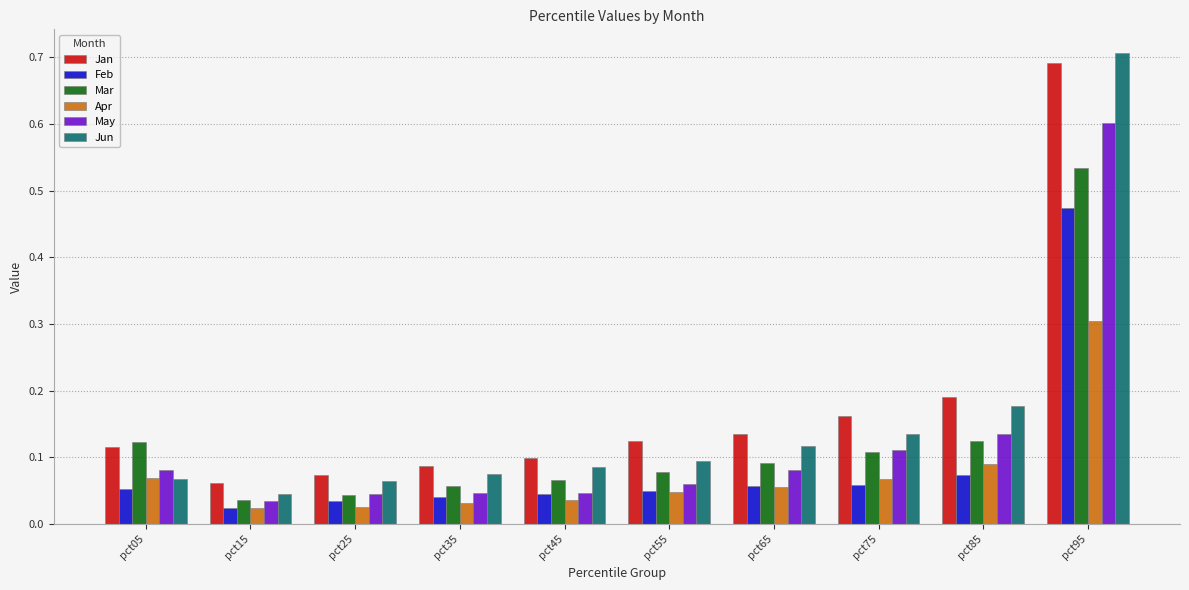

What is the difference between the maximum and minimum values in the Feb series?

0.4